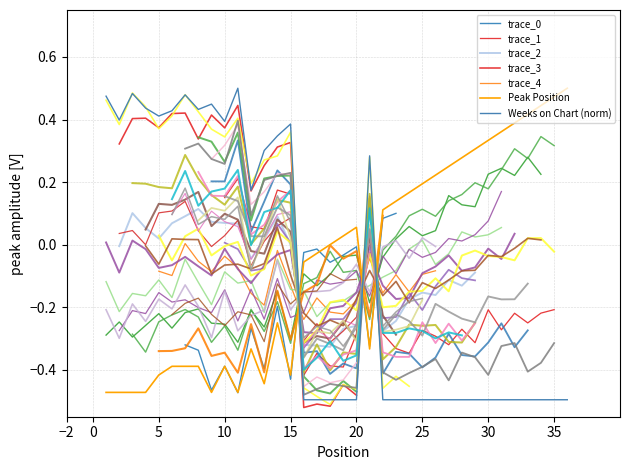

How many times do Peak Position and Weeks on Chart (norm) cross each other?

3